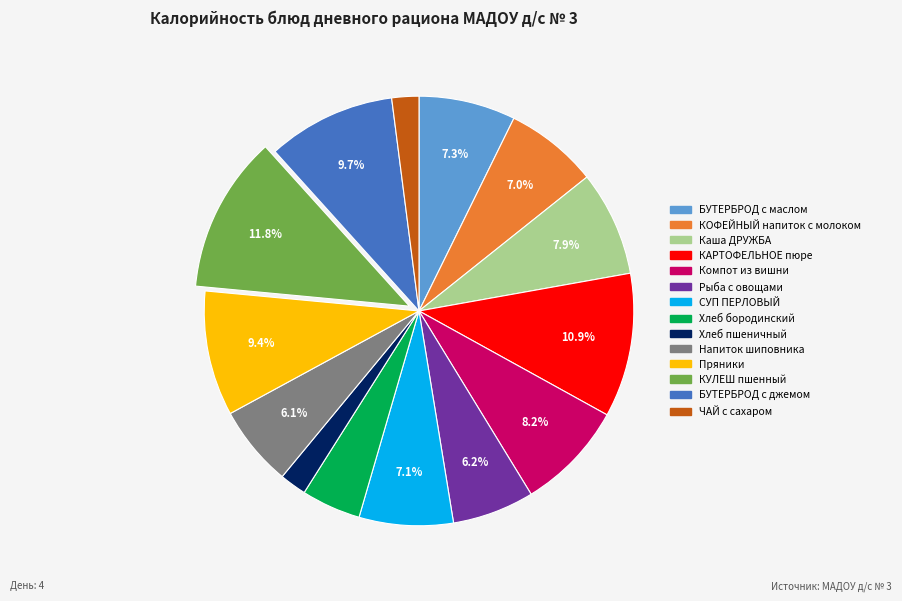

Which has a higher value, Пряники or Компот из вишни?

Пряники